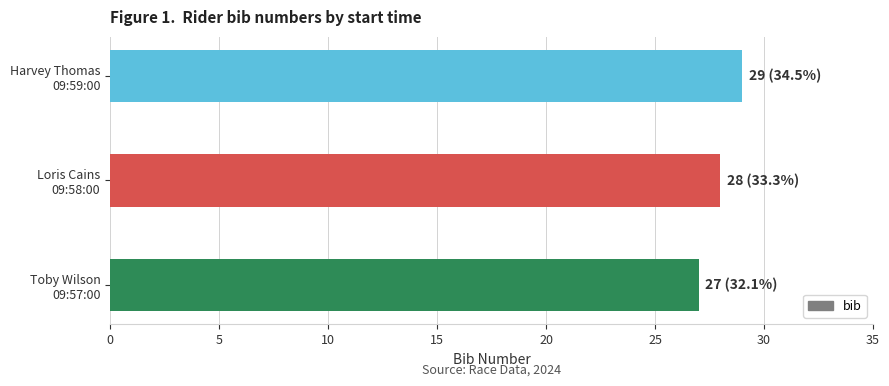

What is the maximum value shown in the chart?

29